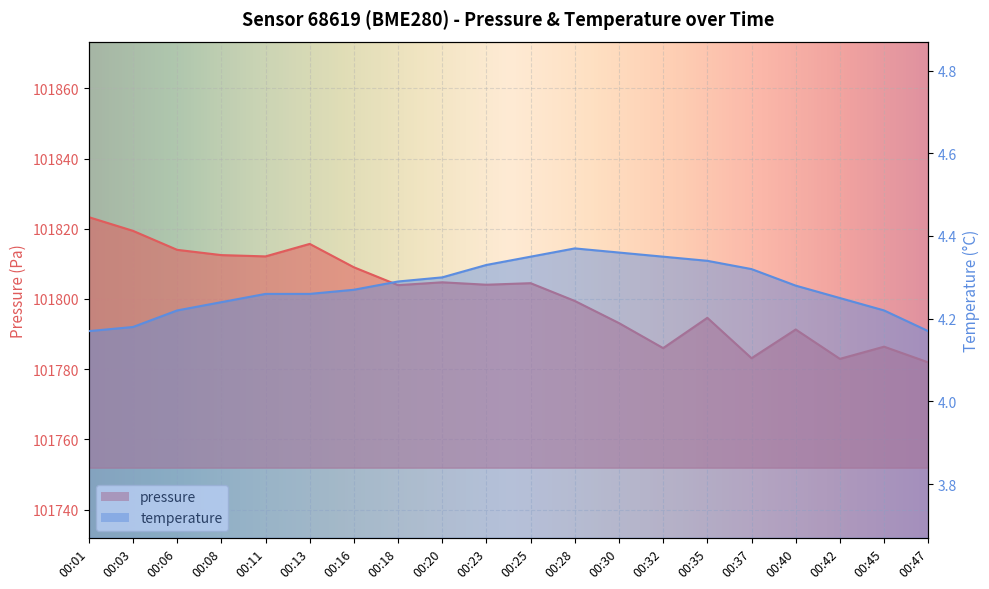

At which category does temperature reach its first local peak?

00:28